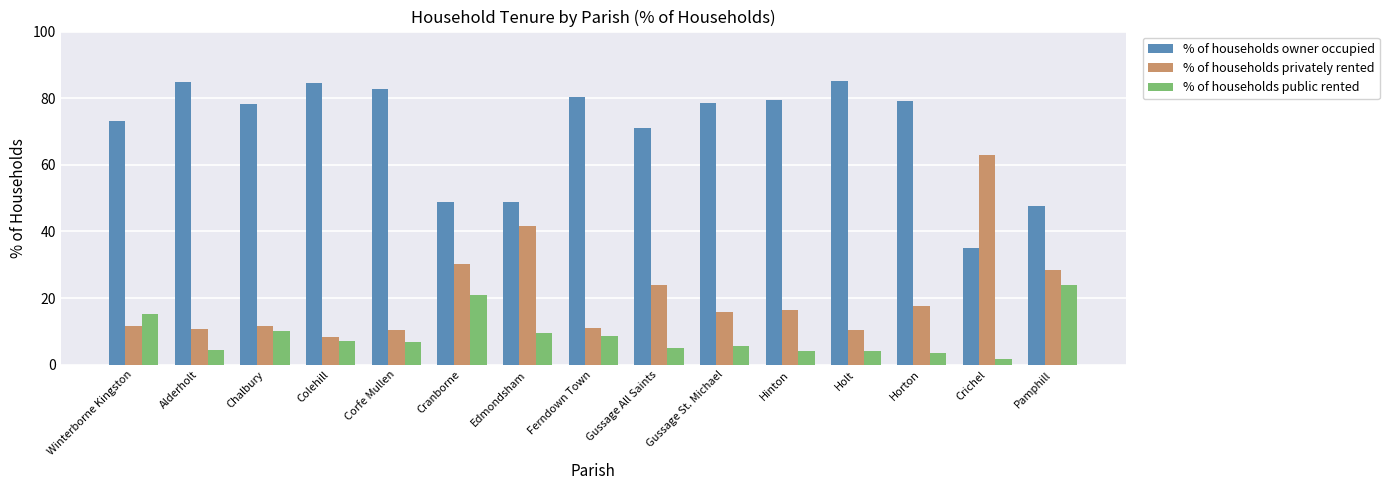

List the series in order of their peak value, highest first.

% of households owner occupied, % of households privately rented, % of households public rented